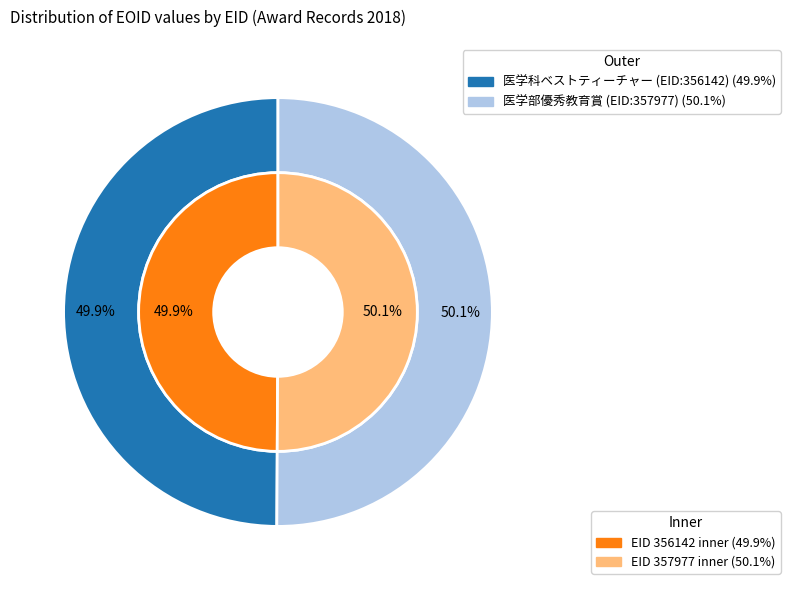

Count the number of slices in the pie.

2